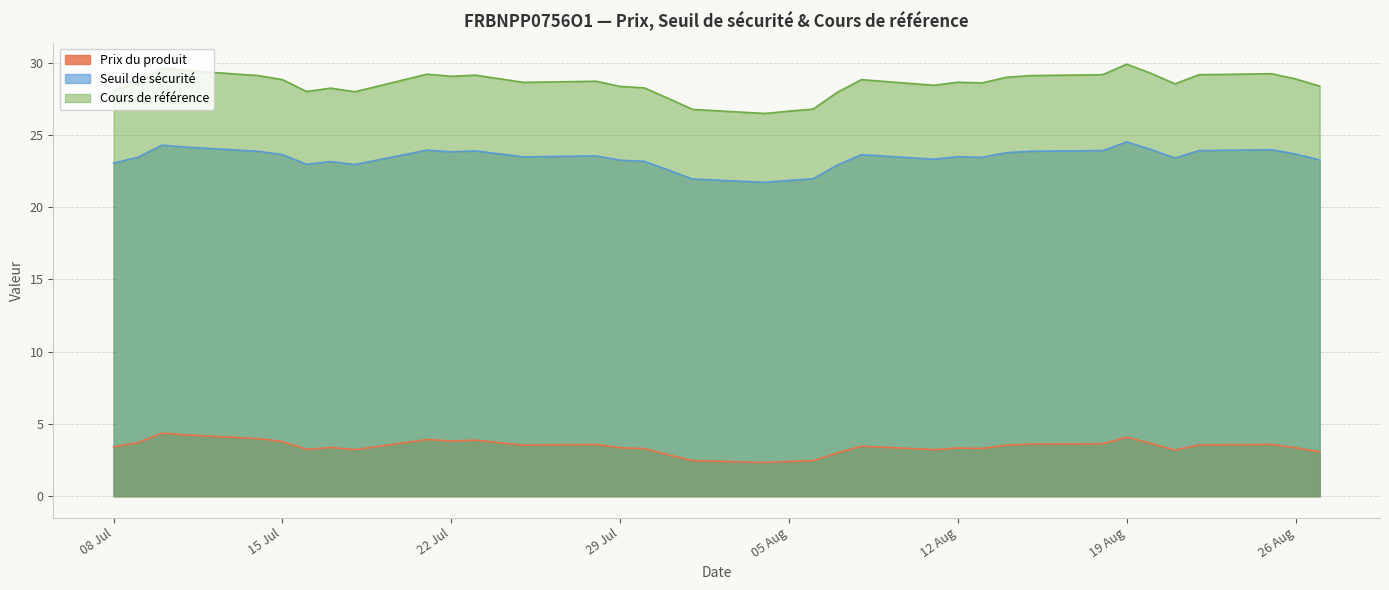

True or false: Seuil de sécurité and Cours de référence cross at least once.

False